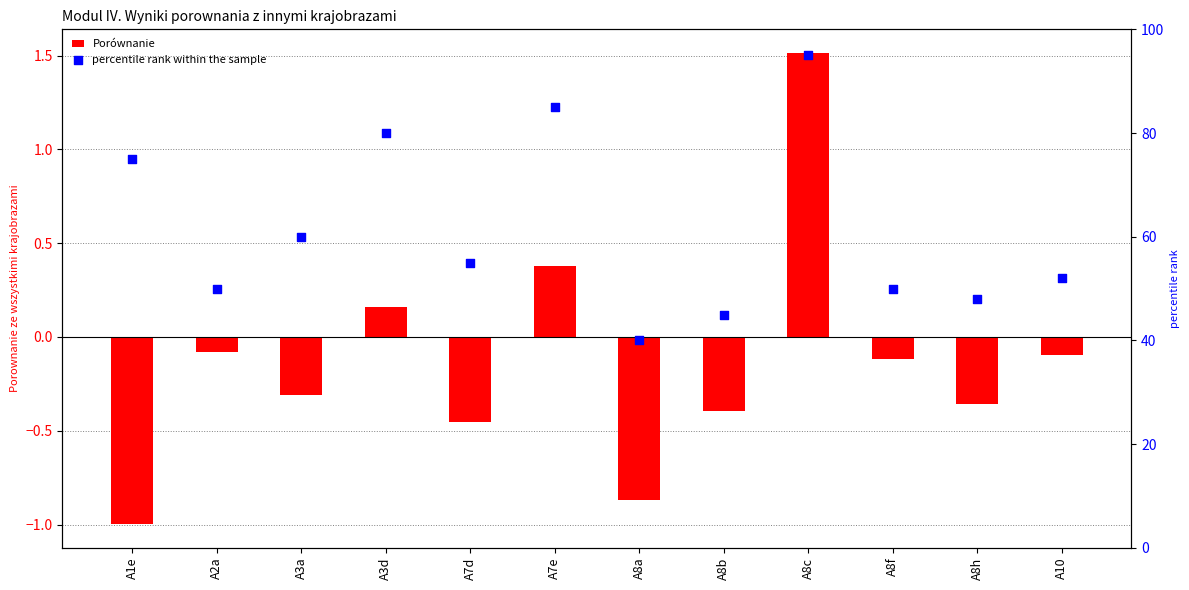

Which series has the largest total across all categories?

percentile rank within the sample